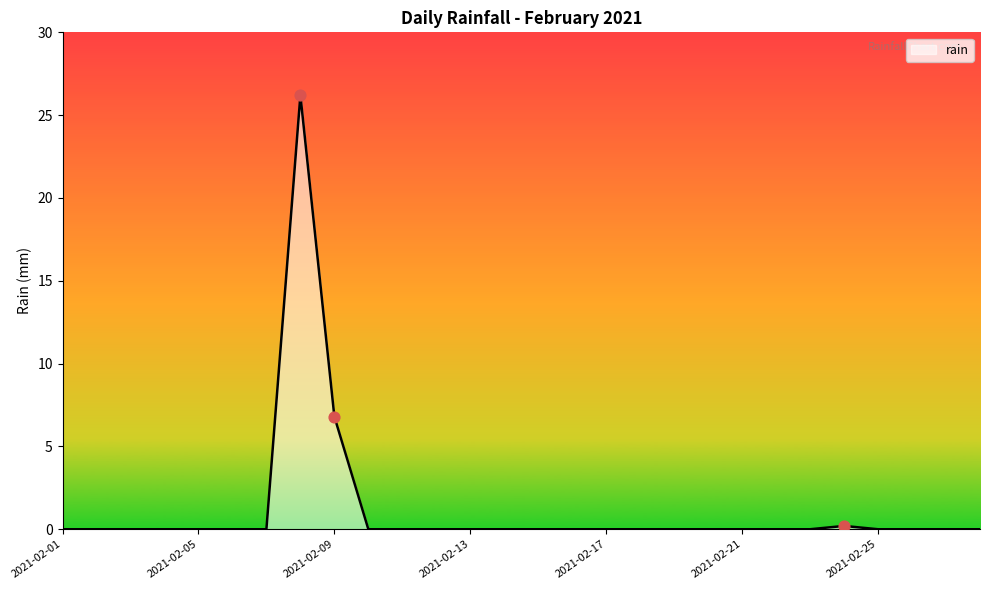

What is the greatest value displayed?

26.2